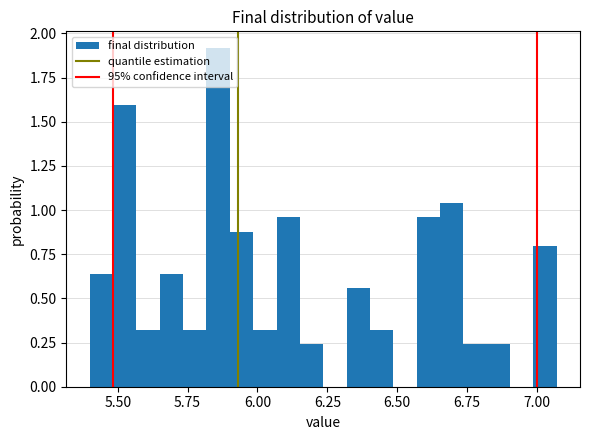

Read against the x-axis, roughly where is the centre of the tallest bar?

5.85